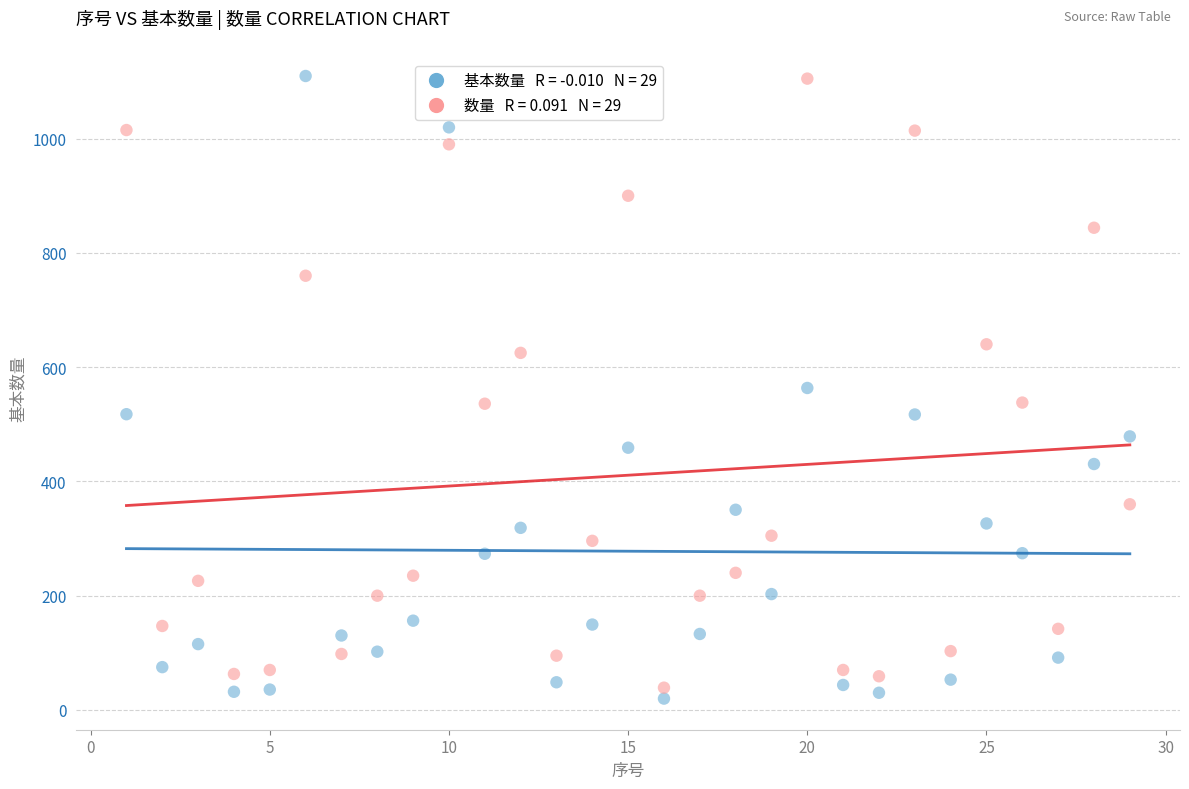

Across all data points, what is the range of X values (max minus min)?

28.0